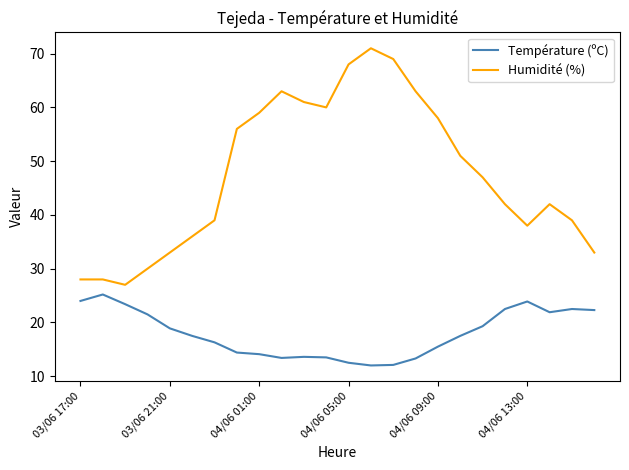

List the series in order of their peak value, lowest first.

Température (ºC), Humidité (%)